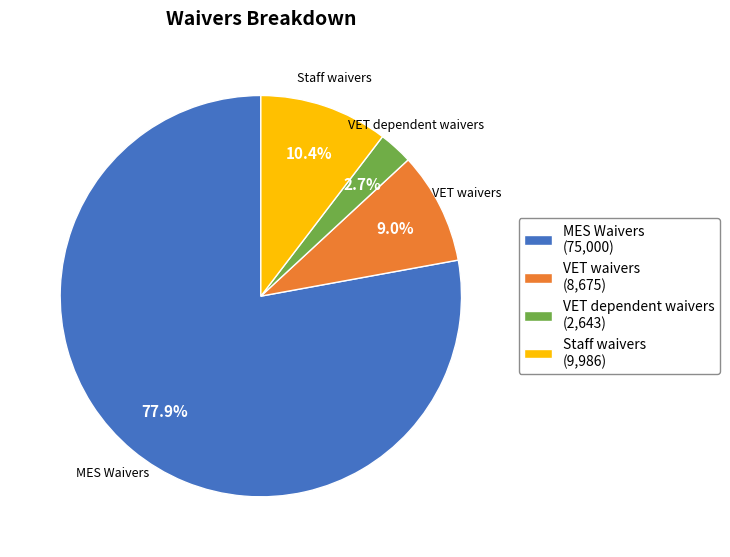

Is it true that VET waivers is 9% of the pie?

True